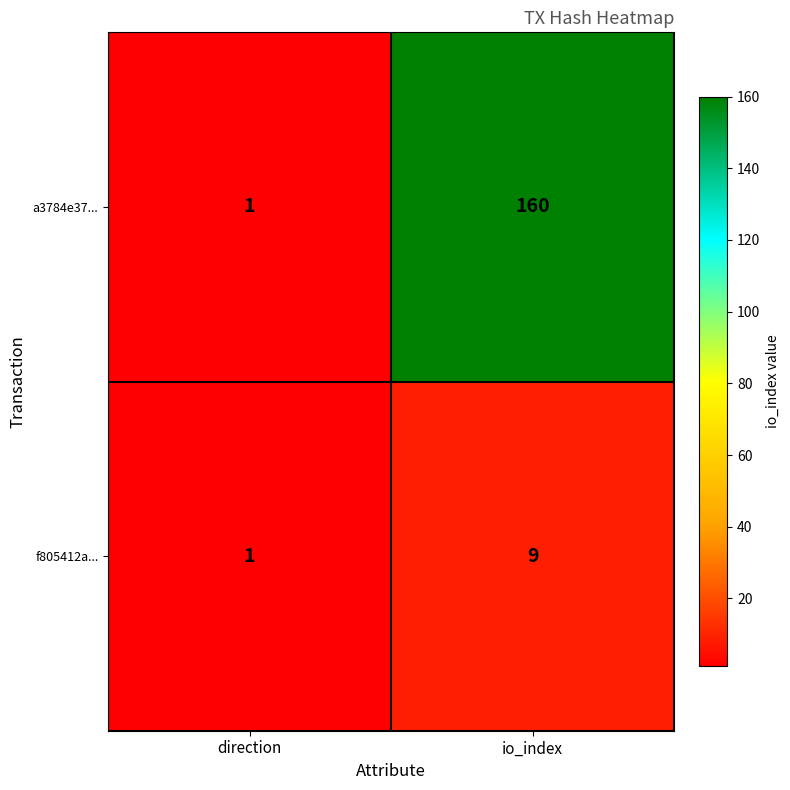

Reading left to right, list all the values displayed in this chart.

a3784e37...: 1	160
f805412a...: 1	9